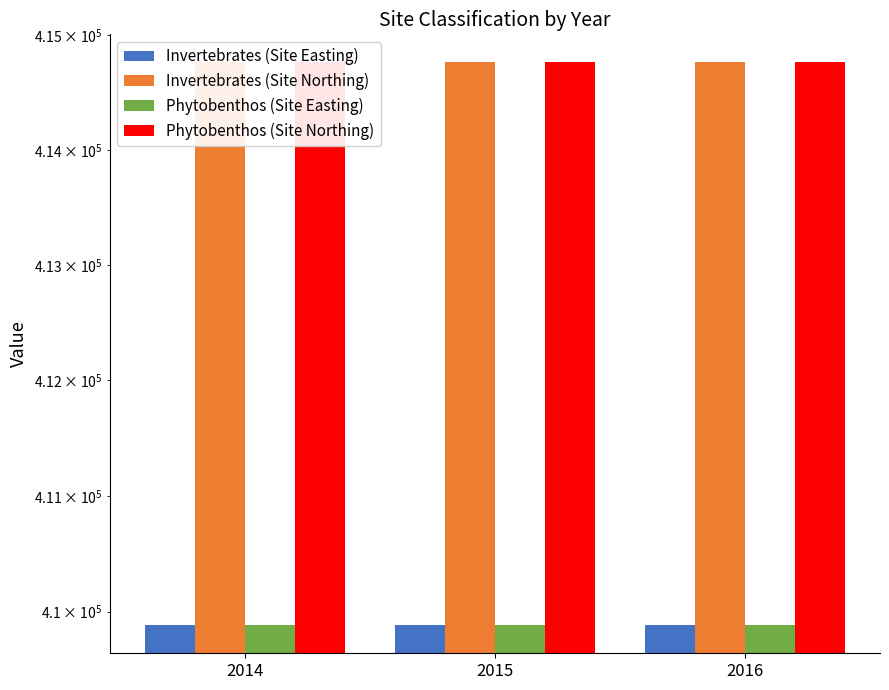

Is it true that Phytobenthos (Site Easting) equals 409883 at 2015?

True